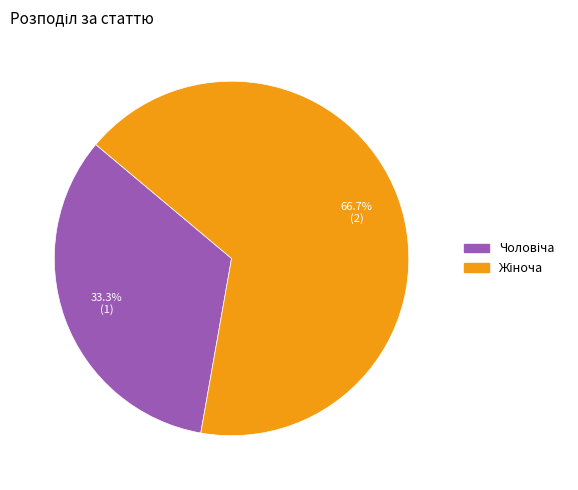

How many slices are in this pie chart?

2